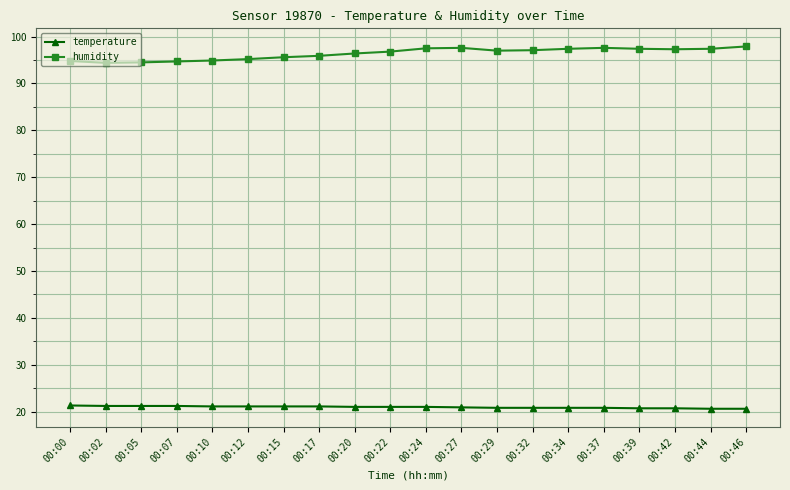

What is the greatest value displayed?

97.9